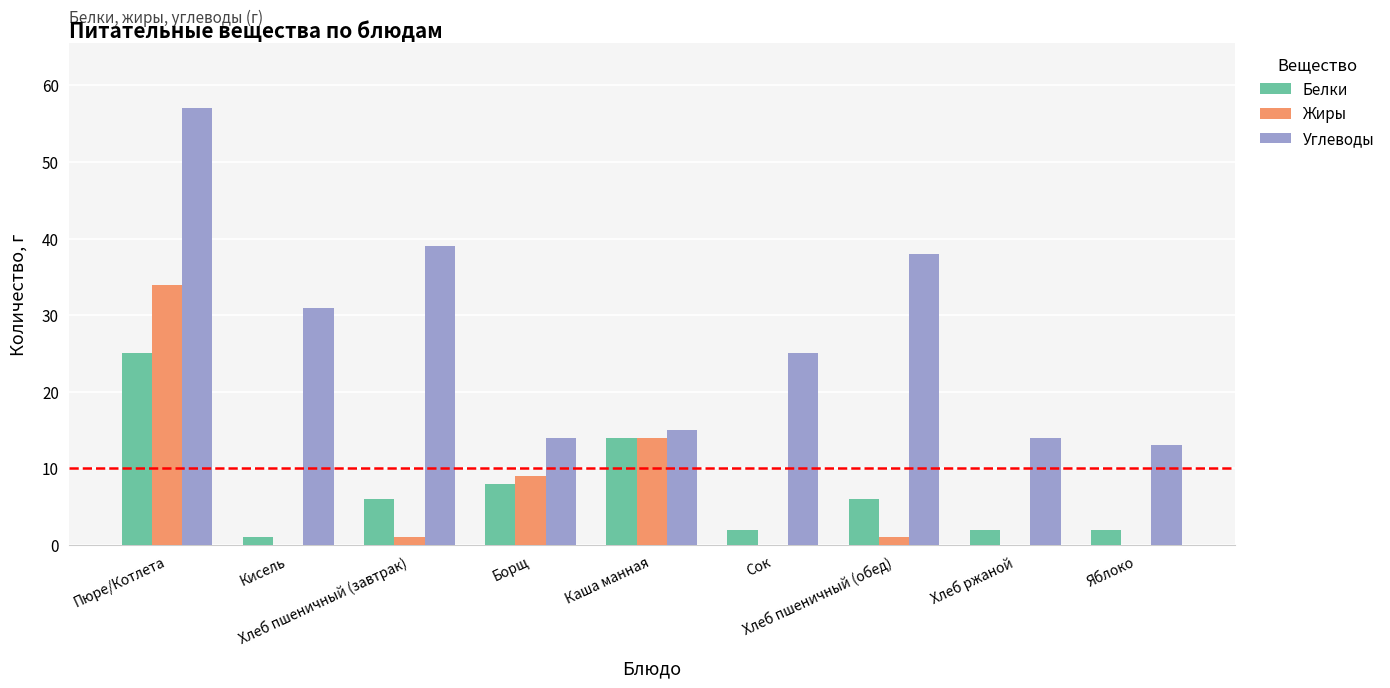

What is the maximum value for Углеводы?

57